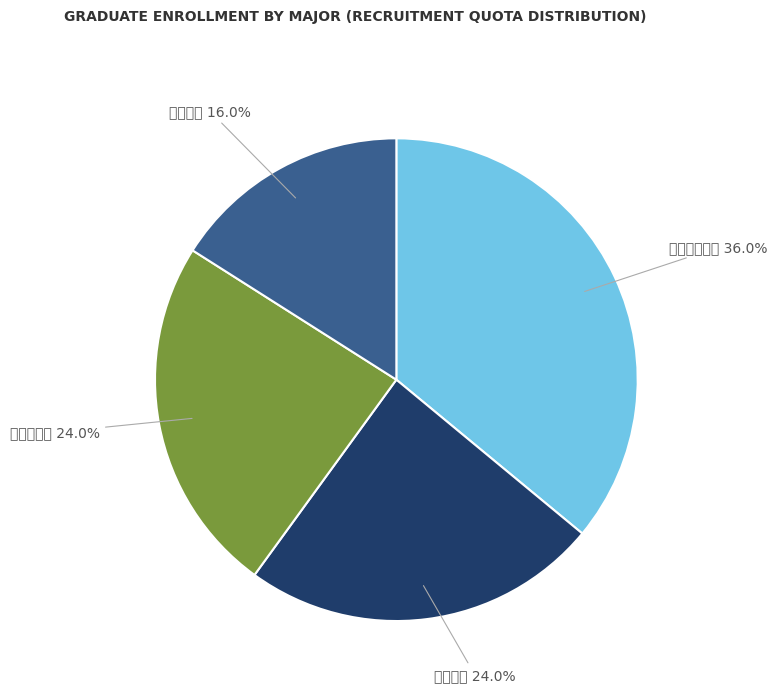

True or false: 一志愿考生 accounts for 14% of the total.

False